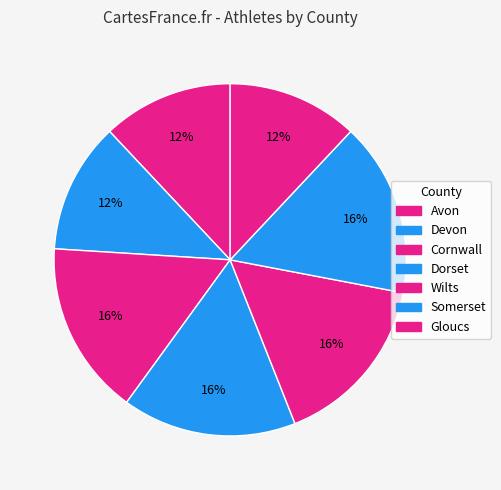

Count the number of slices in the pie.

7